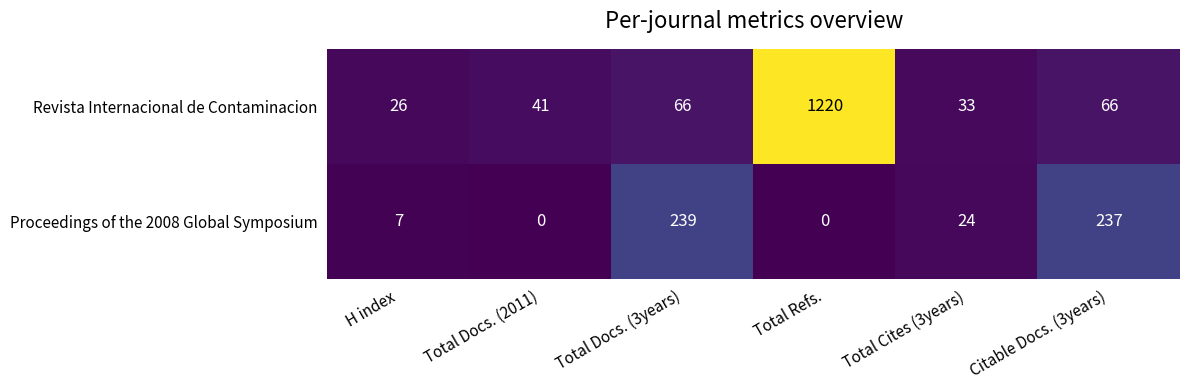

At which category is the sum across all series the highest?

Total Refs.